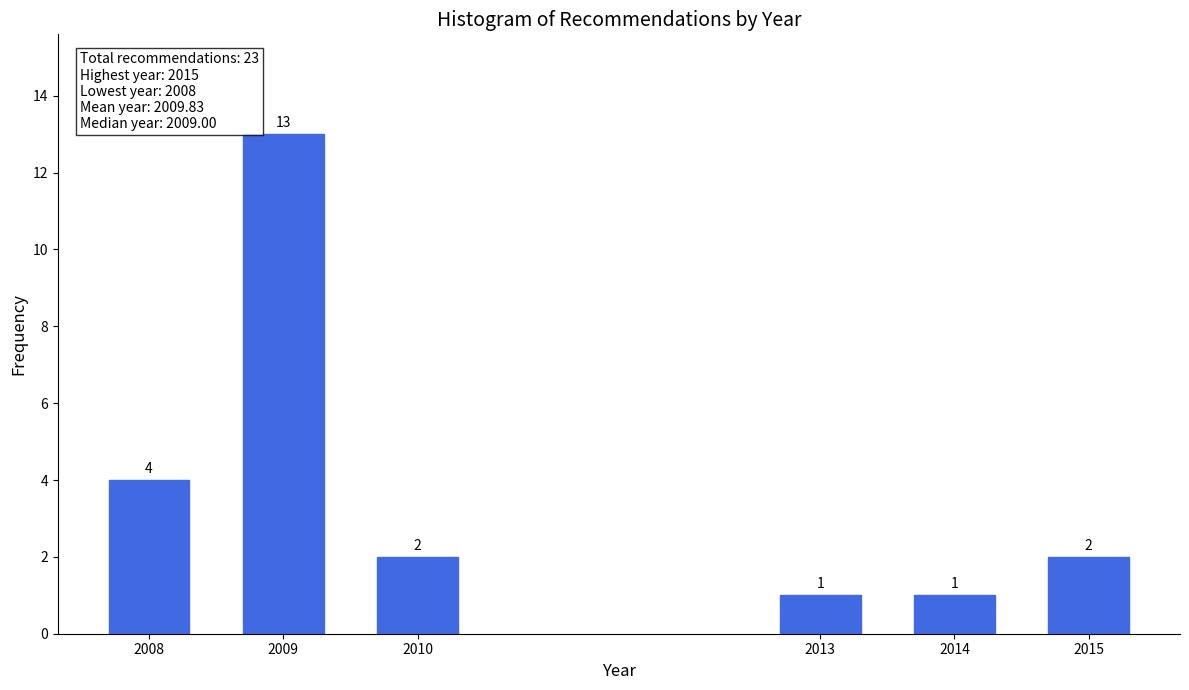

Reading right to left, what are all the values shown in this chart?

2015=2	2014=1	2013=1	2010=2	2009=13	2008=4